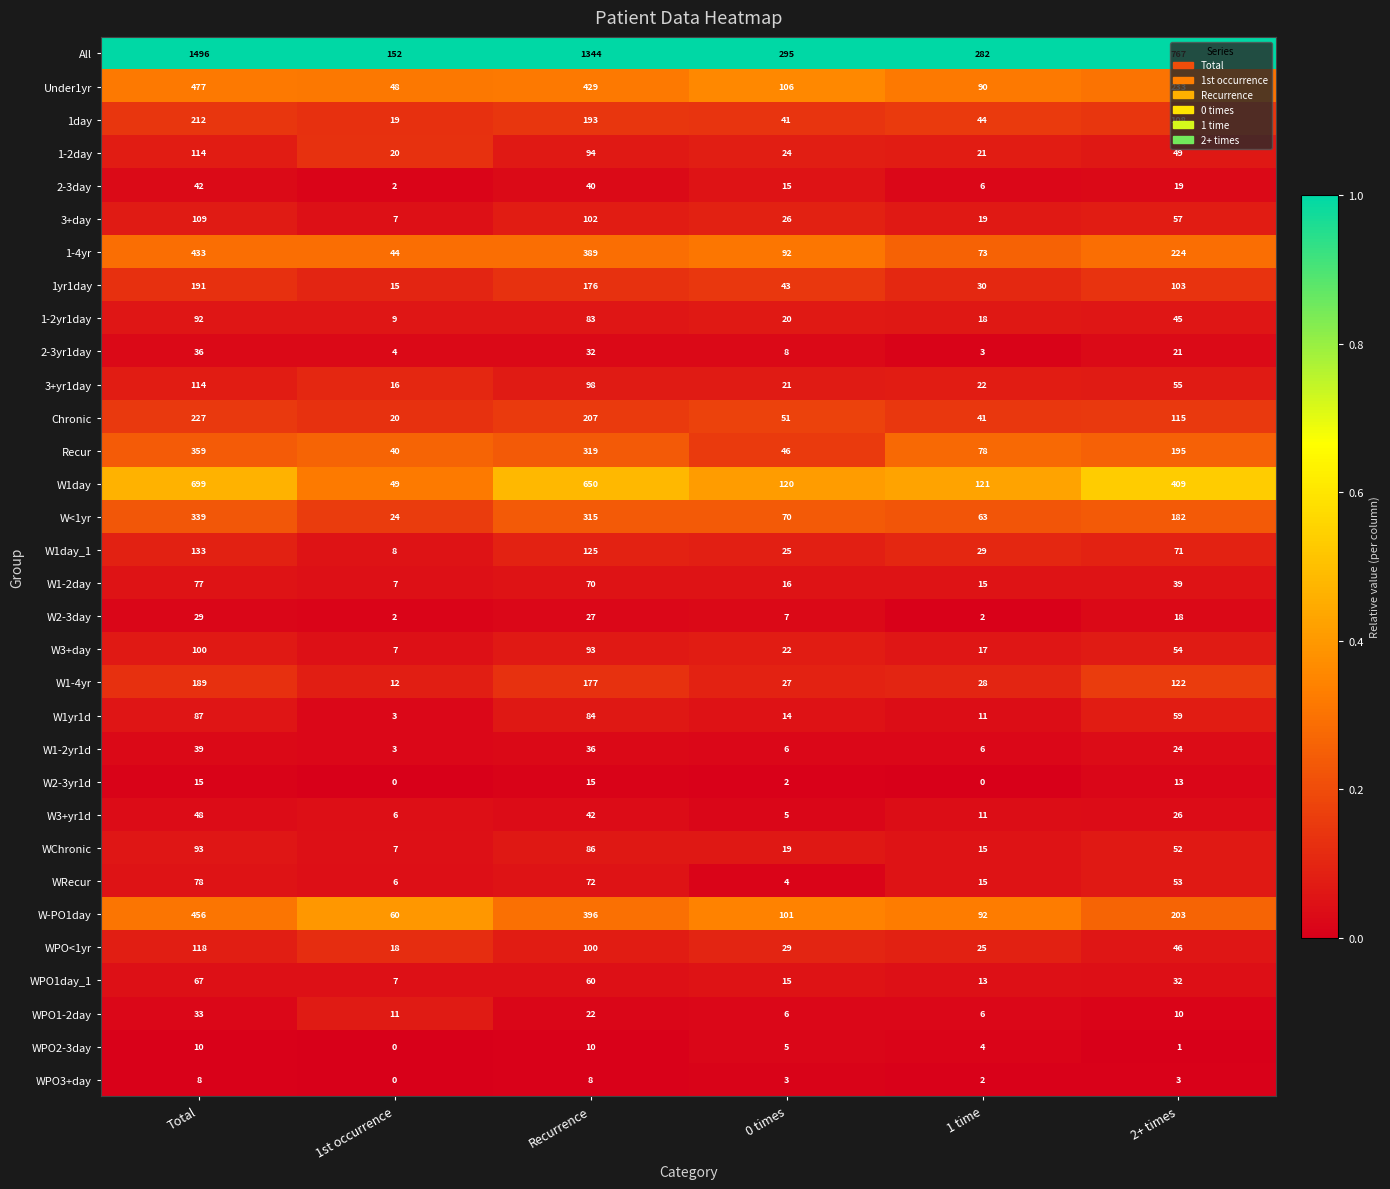

List the labels in order of 2-3day value, largest first.

Total, Recurrence, 2+ times, 0 times, 1 time, 1st occurrence